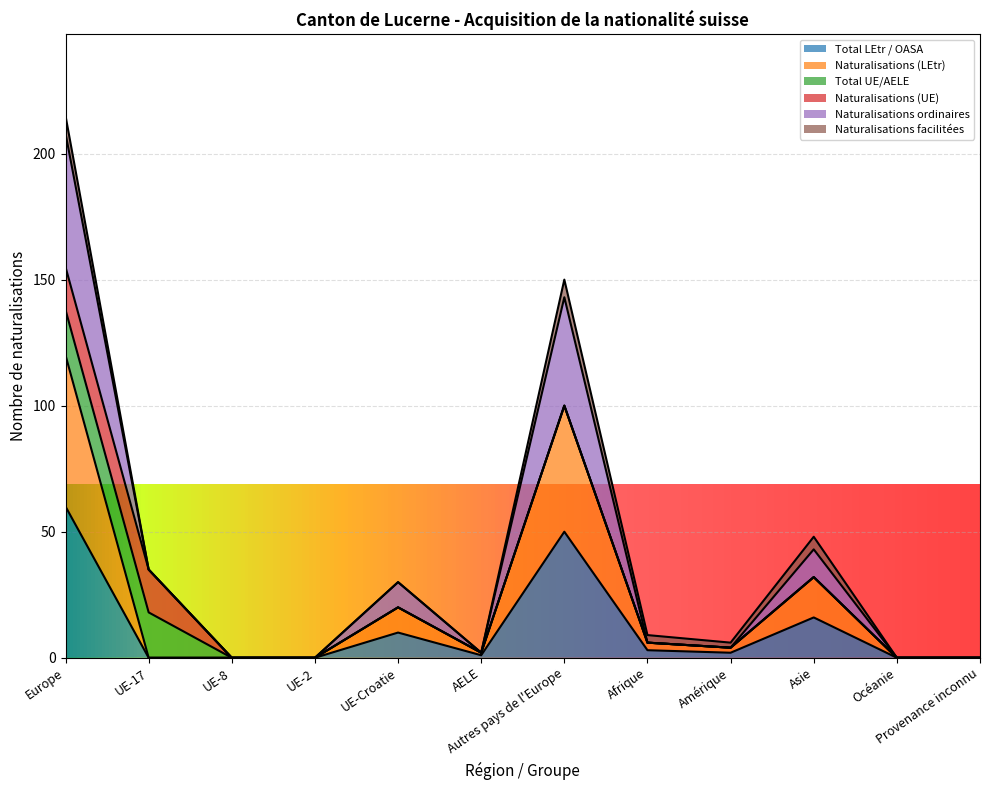

Where is the first local maximum for Naturalisations (LEtr)?

UE-Croatie